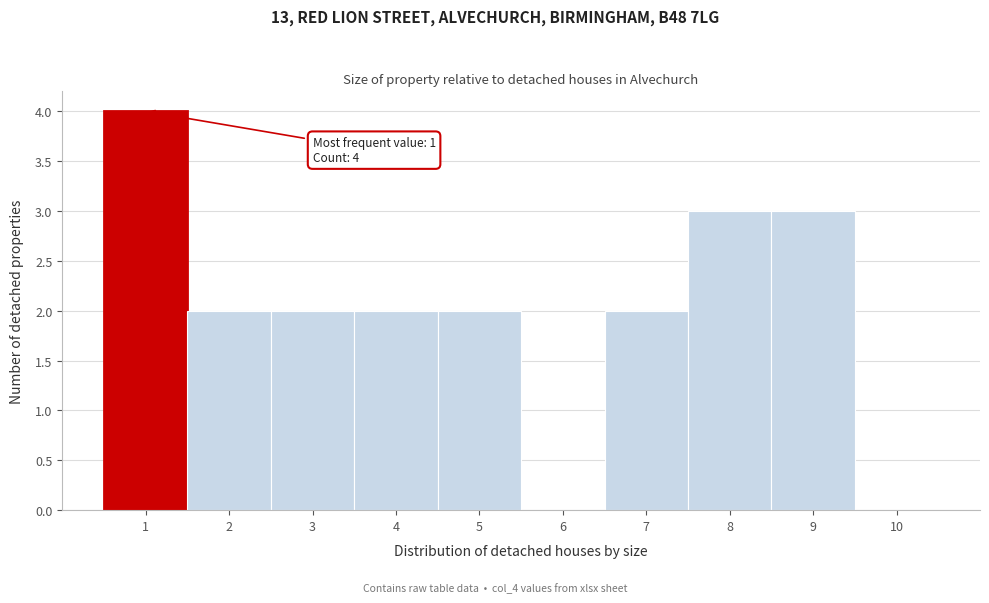

Reading right to left, extract all data points from this chart.

10=0	9=3	8=3	7=2	6=0	5=2	4=2	3=2	2=2	1=4